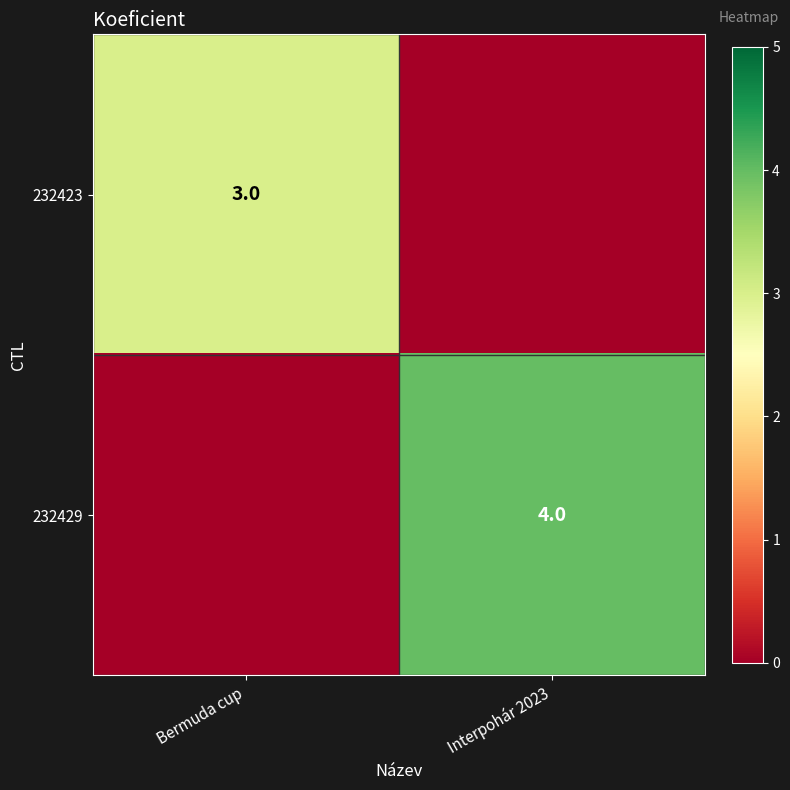

The value of 232423 at Bermuda cup is 3. True or false?

True